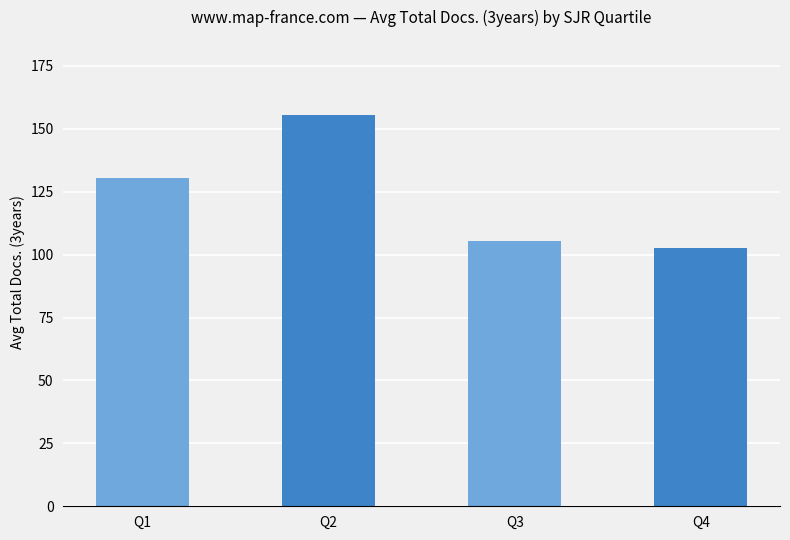

What is the greatest value displayed?

155.4